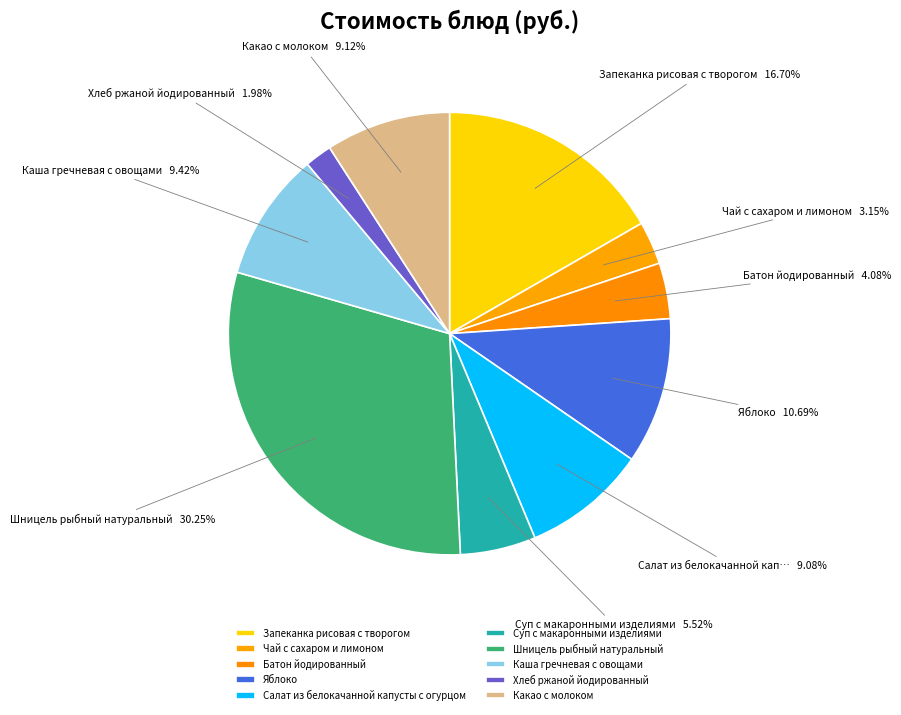

Which slice is the largest?

Шницель рыбный натуральный